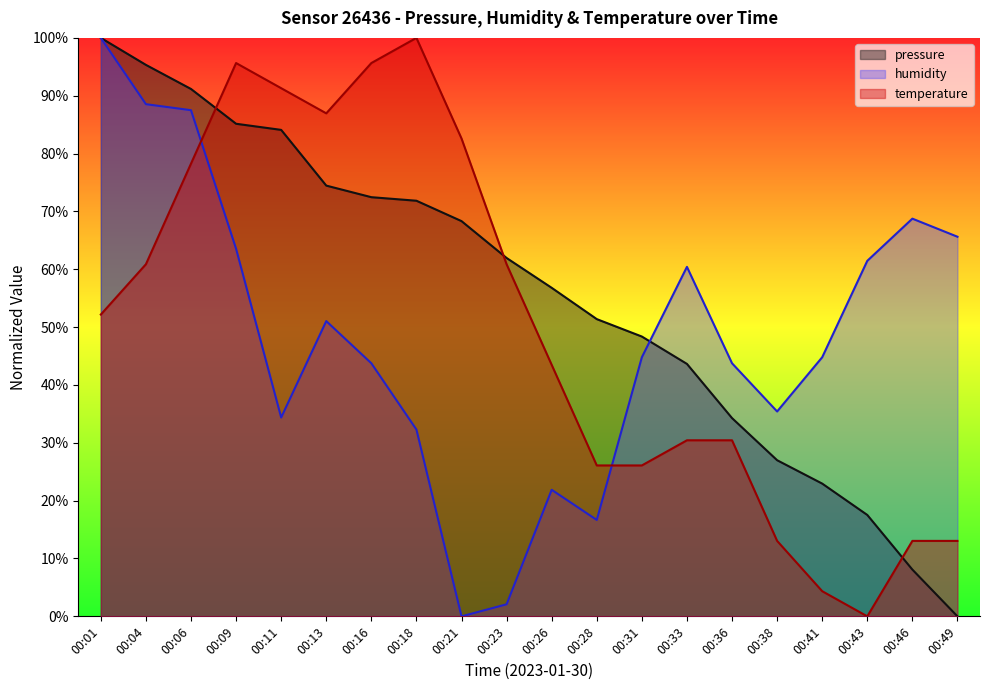

How many lines are shown in the chart?

3